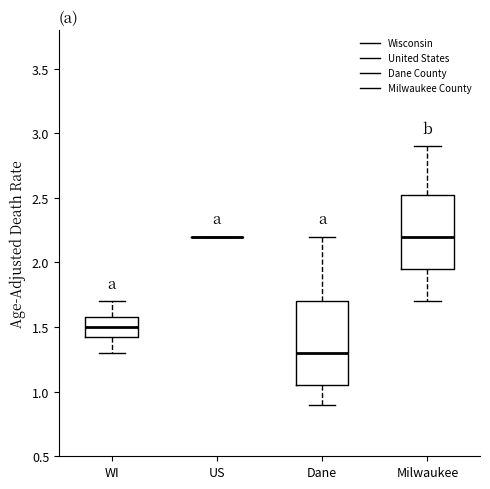

Reading left to right, read every box against the y-axis: the position of its median line, the range the box covers, and the ends of its whiskers. The values are not printed on the chart, so give them approximately, as read against the axis.

WI: median 1.50, box 1.45 to 1.60, whiskers 1.30 to 1.70
US: box collapsed to a line at 2.20, whiskers 2.20 to 2.20
Dane: median 1.30, box 1.05 to 1.70, whiskers 0.90 to 2.20
Milwaukee: median 2.20, box 1.95 to 2.55, whiskers 1.70 to 2.90